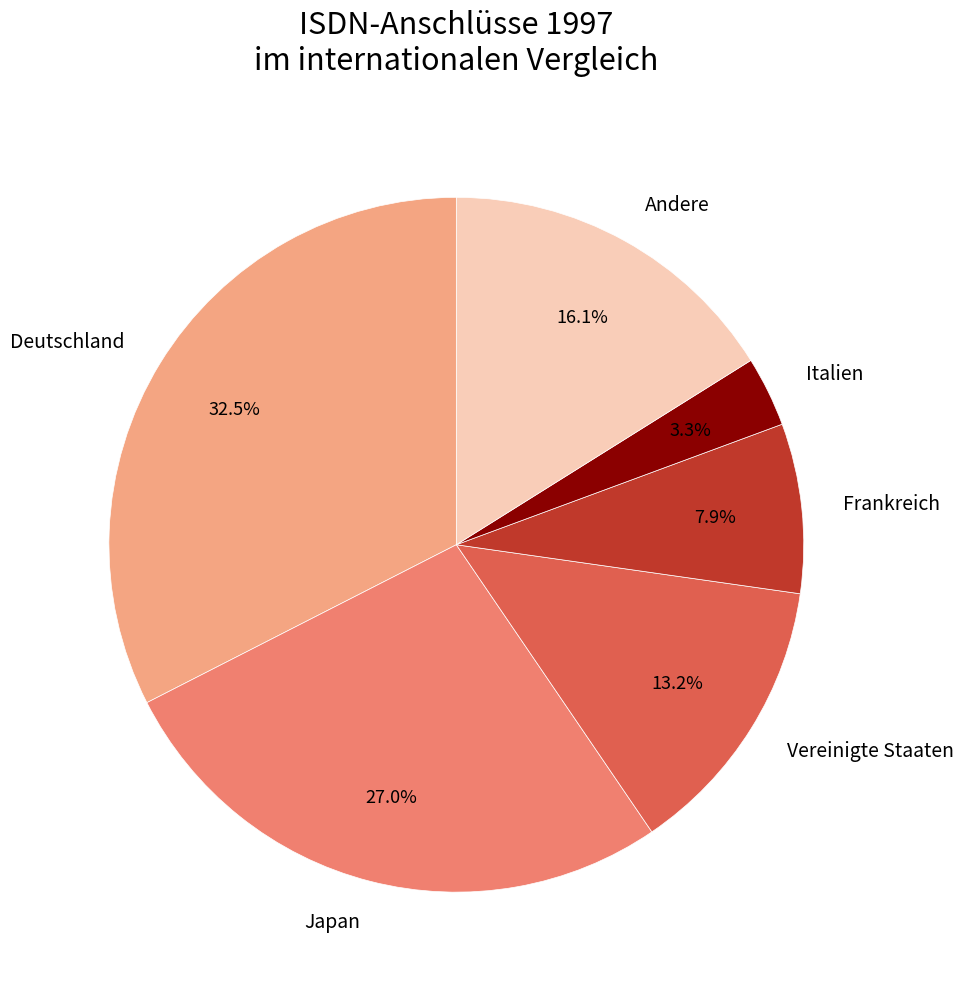

Rank the categories by value from lowest to highest.

Italien, Frankreich, Vereinigte Staaten, Andere, Japan, Deutschland